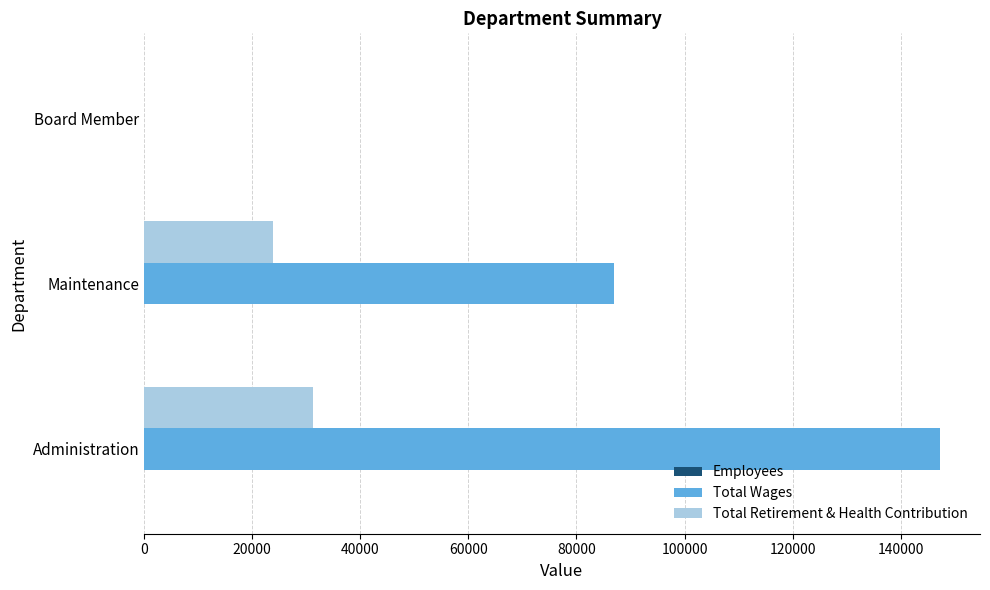

At which label does Total Wages reach its peak?

Administration